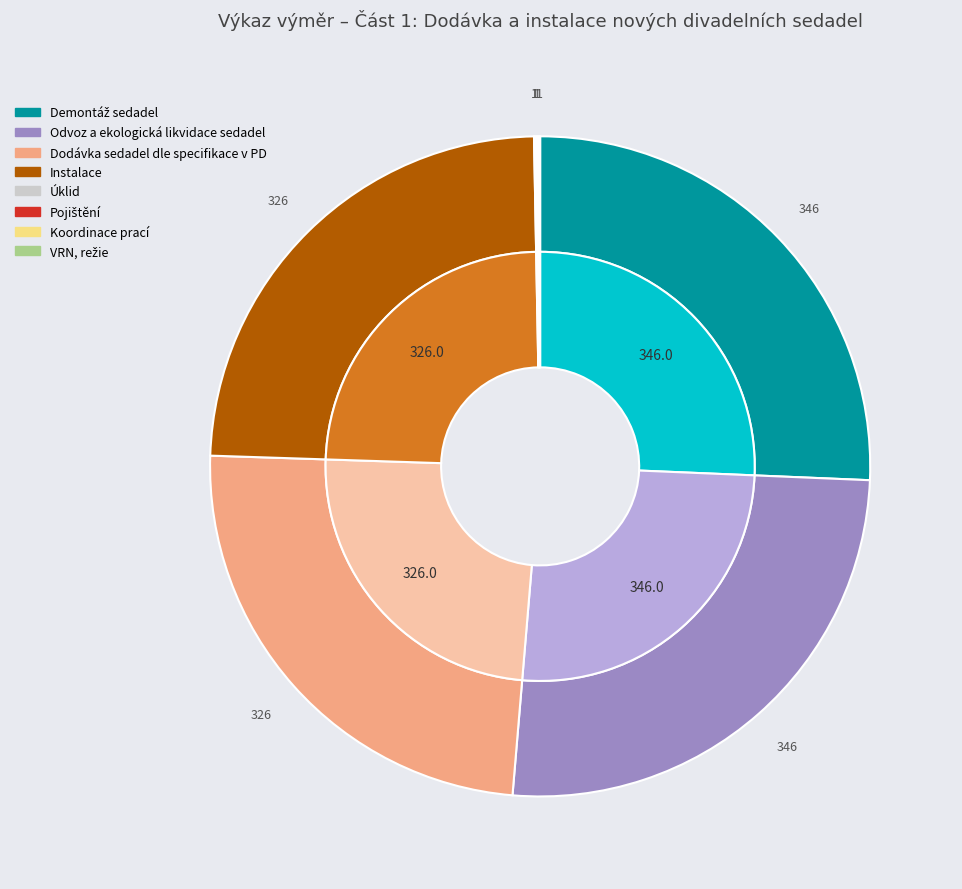

Rank the categories by value from lowest to highest.

Úklid, Pojištění, Koordinace prací, VRN, režie, Dodávka sedadel dle specifikace v PD, Instalace, Demontáž sedadel, Odvoz a ekologická likvidace sedadel